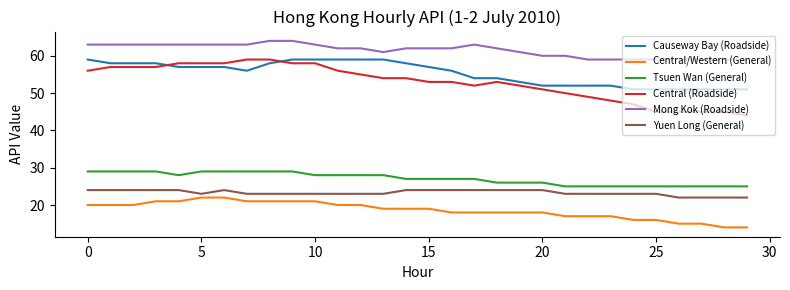

True or false: Mong Kok (Roadside) and Tsuen Wan (General) cross at least once.

False